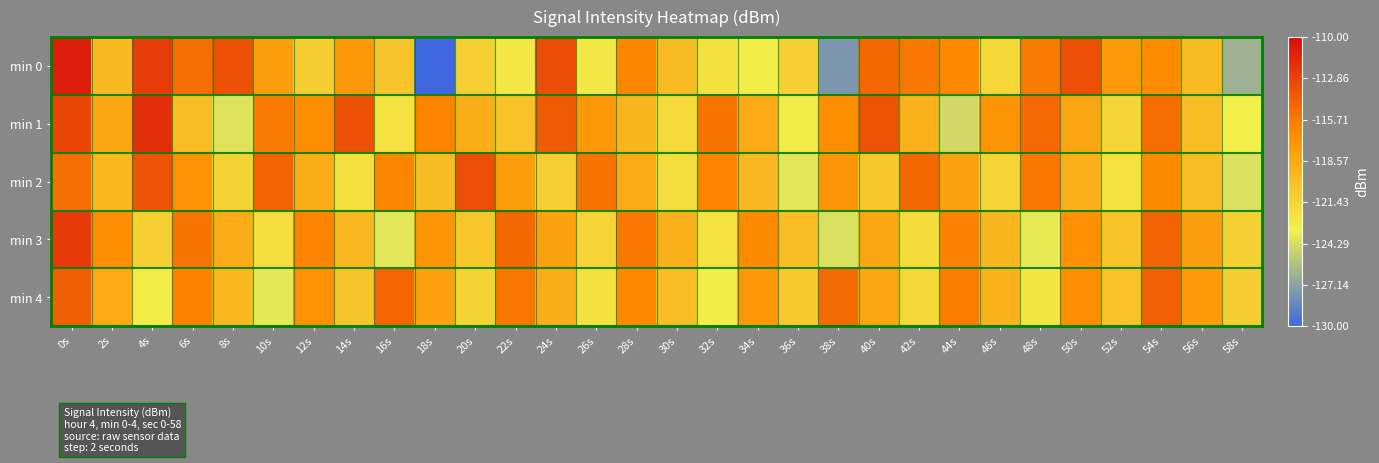

Reading left to right, transcribe all the data shown in this chart.

min 0: 0s=-110.9	2s=-119.7	4s=-112.5	6s=-115.1	8s=-113.7	10s=-117.8	12s=-121.0	14s=-117.4	16s=-120.4	18s=-130.2	20s=-121.1	22s=-122.7	24s=-113.4	26s=-122.7	28s=-116.5	30s=-119.7	32s=-122.2	34s=-123.0	36s=-121.1	38s=-127.7	40s=-114.8	42s=-115.6	44s=-116.5	46s=-121.6	48s=-115.7	50s=-113.5	52s=-117.6	54s=-116.7	56s=-119.8	58s=-126.4
min 1: 0s=-113.1	2s=-118.5	4s=-111.8	6s=-119.9	8s=-124.0	10s=-115.8	12s=-116.9	14s=-113.6	16s=-122.3	18s=-116.3	20s=-118.9	22s=-120.1	24s=-114.2	26s=-117.5	28s=-119.3	30s=-121.7	32s=-115.4	34s=-118.6	36s=-122.9	38s=-116.8	40s=-113.7	42s=-119.1	44s=-124.5	46s=-117.2	48s=-114.9	50s=-118.3	52s=-121.4	54s=-115.1	56s=-119.8	58s=-123.2
min 2: 0s=-115.2	2s=-119.5	4s=-113.8	6s=-117.1	8s=-121.3	10s=-114.6	12s=-118.9	14s=-122.2	16s=-116.4	18s=-119.7	20s=-113.5	22s=-117.8	24s=-121.1	26s=-115.4	28s=-118.7	30s=-122.0	32s=-116.3	34s=-119.6	36s=-123.9	38s=-117.2	40s=-120.5	42s=-114.8	44s=-118.1	46s=-121.4	48s=-115.7	50s=-119.0	52s=-122.3	54s=-116.6	56s=-119.9	58s=-124.2
min 3: 0s=-112.5	2s=-116.8	4s=-121.1	6s=-115.4	8s=-118.7	10s=-122.0	12s=-116.3	14s=-119.6	16s=-123.9	18s=-117.2	20s=-120.5	22s=-114.8	24s=-118.1	26s=-121.4	28s=-115.7	30s=-119.0	32s=-122.3	34s=-116.6	36s=-119.9	38s=-124.2	40s=-118.5	42s=-121.8	44s=-116.1	46s=-119.4	48s=-123.7	50s=-117.0	52s=-120.3	54s=-114.6	56s=-117.9	58s=-121.2
min 4: 0s=-114.3	2s=-118.6	4s=-122.9	6s=-116.2	8s=-119.5	10s=-123.8	12s=-117.1	14s=-120.4	16s=-114.7	18s=-118.0	20s=-121.3	22s=-115.6	24s=-118.9	26s=-122.2	28s=-116.5	30s=-119.8	32s=-123.1	34s=-117.4	36s=-120.7	38s=-115.0	40s=-118.3	42s=-121.6	44s=-115.9	46s=-119.2	48s=-122.5	50s=-116.8	52s=-120.1	54s=-114.4	56s=-117.7	58s=-121.0